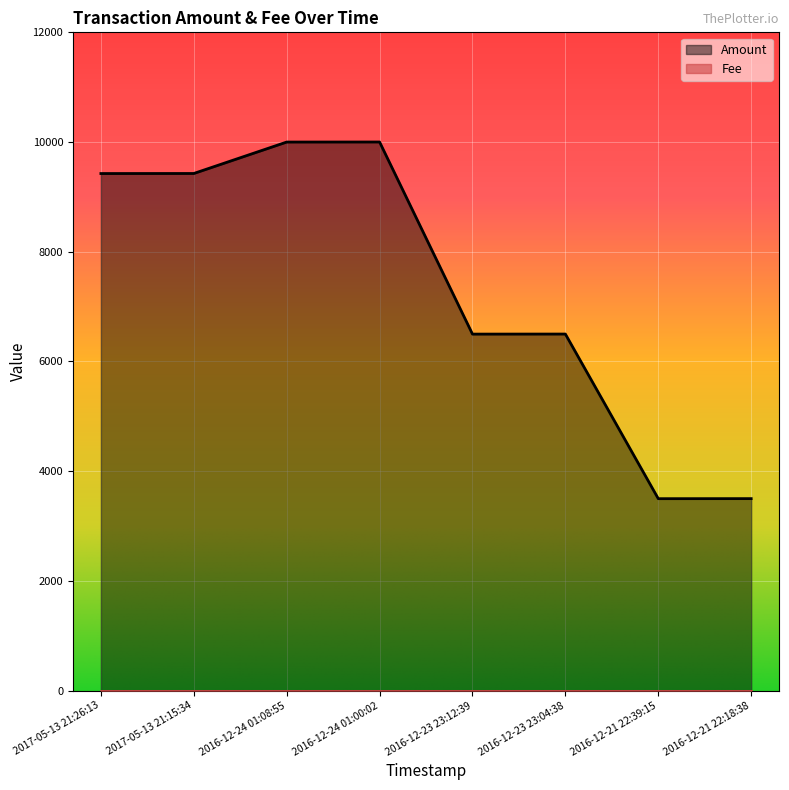

What is the label of the 8th point from the left?

2016-12-21 22:18:38